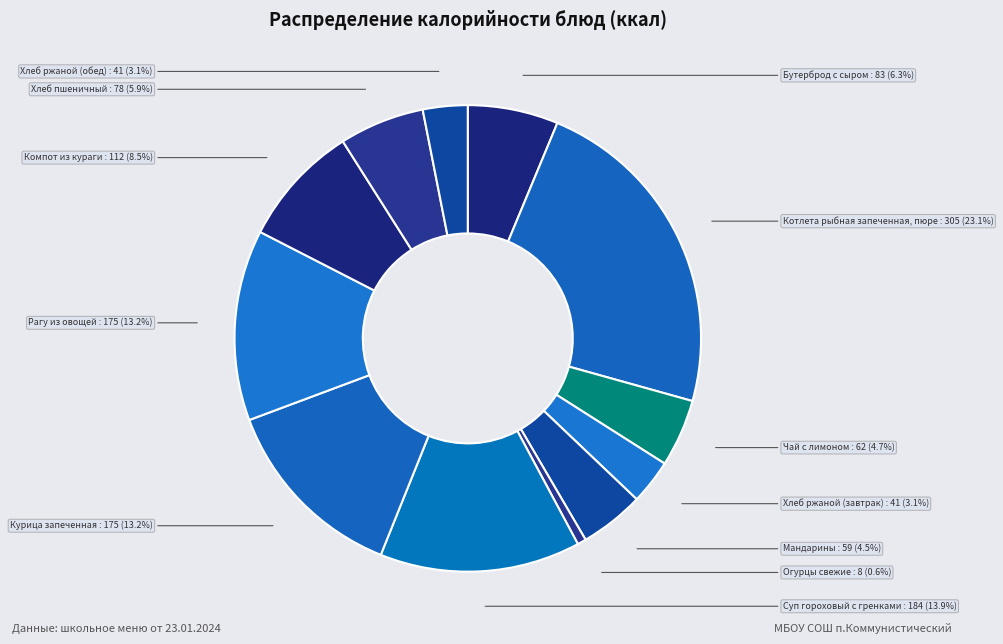

What is the ratio of the value at Котлета рыбная запеченная, пюре to the value at Огурцы свежие?

38.1